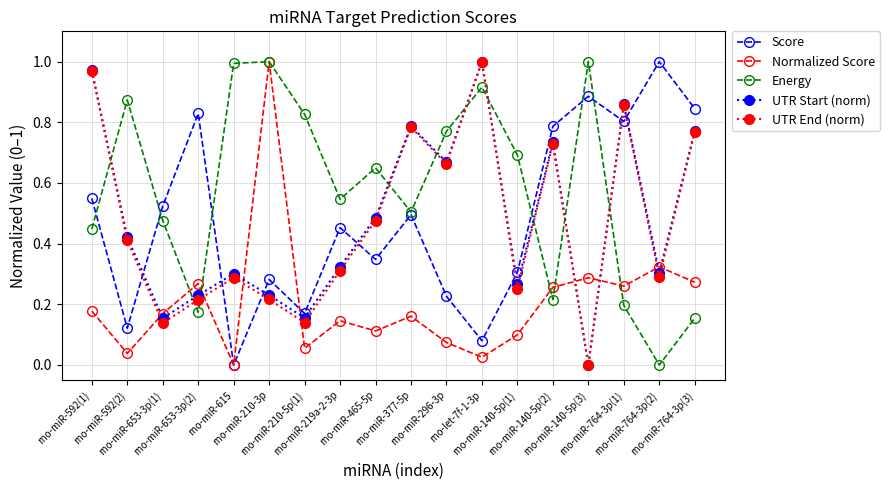

True or false: UTR Start (norm) has a value of 0.5 at rno-miR-764-3p(2).

False